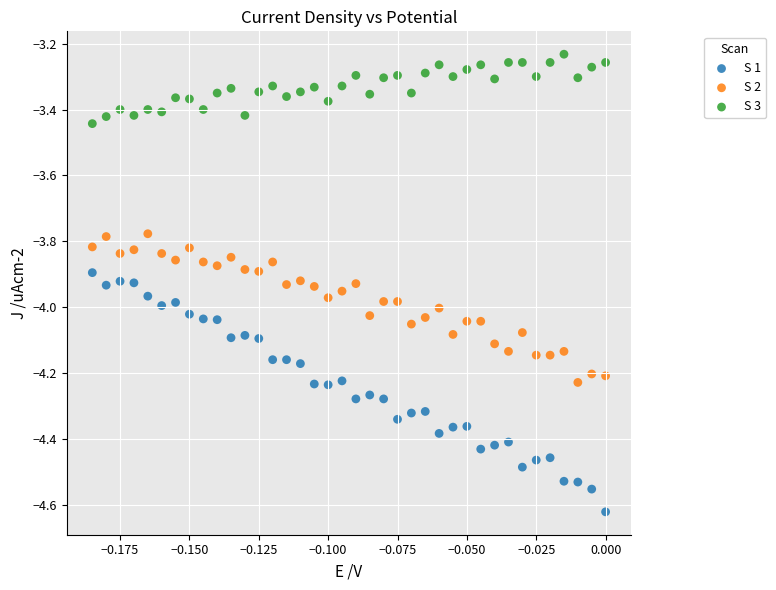

What are all the series names shown in the legend?

S 1, S 2, S 3